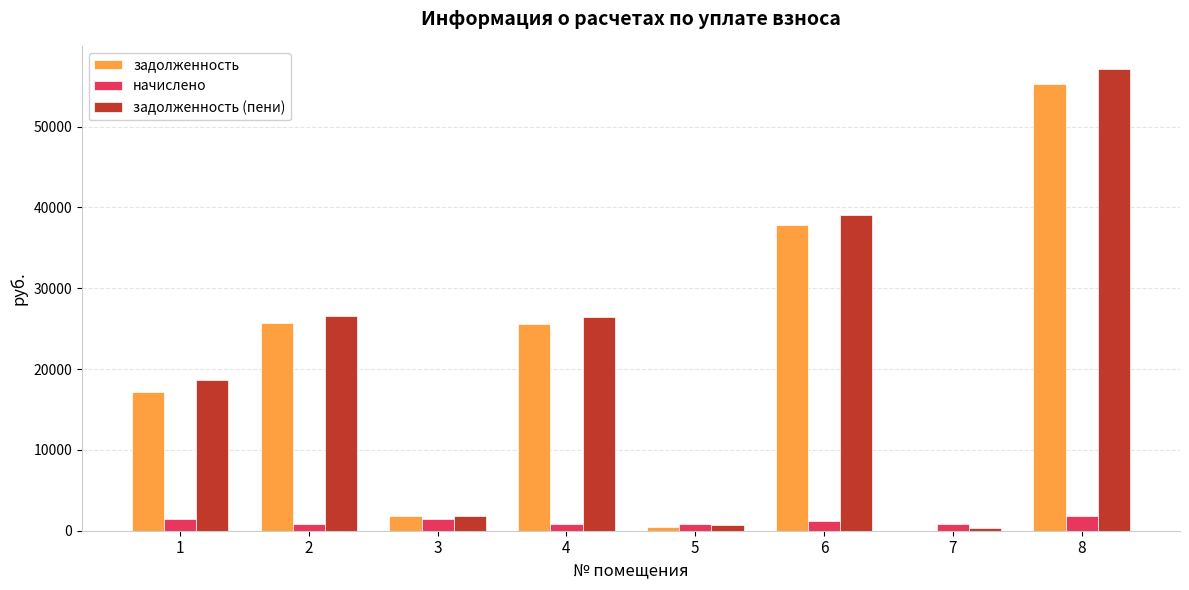

What is the maximum value shown in the chart?

57129.1